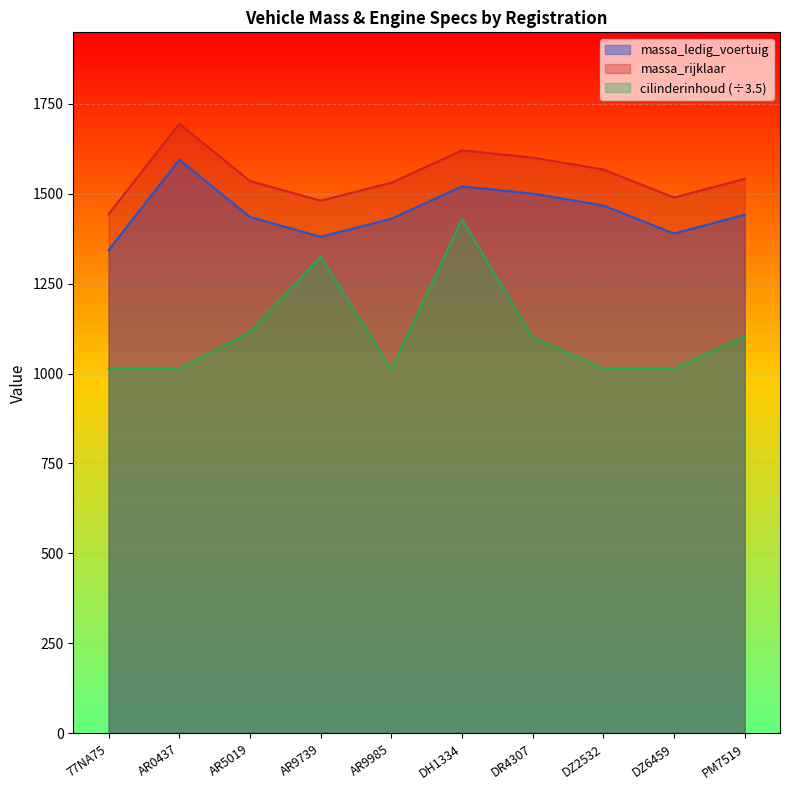

Reading left to right, what are all the values shown in this chart?

massa_ledig_voertuig: 77NA75=1343.0	AR0437=1594.0	AR5019=1435.0	AR9739=1380.0	AR9985=1430.0	DH1334=1520.0	DR4307=1500.0	DZ2532=1467.0	DZ6459=1389.0	PM7519=1441.0
massa_rijklaar: 77NA75=1443.0	AR0437=1694.0	AR5019=1535.0	AR9739=1480.0	AR9985=1530.0	DH1334=1620.0	DR4307=1600.0	DZ2532=1567.0	DZ6459=1489.0	PM7519=1541.0
cilinderinhoud: 77NA75=1014.3	AR0437=1013.7	AR5019=1114.3	AR9739=1324.9	AR9985=1011.1	DH1334=1428.6	DR4307=1100.0	DZ2532=1013.7	DZ6459=1013.7	PM7519=1102.6